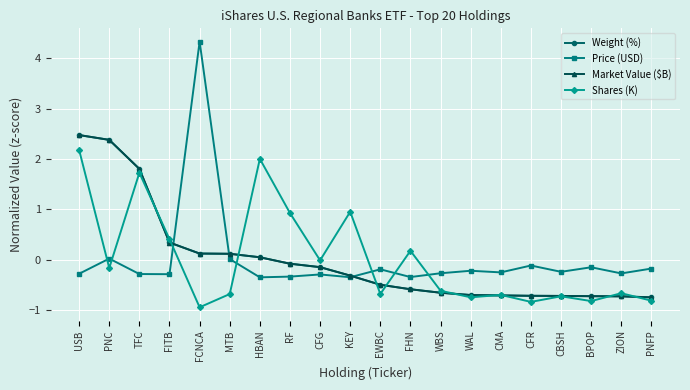

At which category does Shares (K) reach its first local valley?

PNC